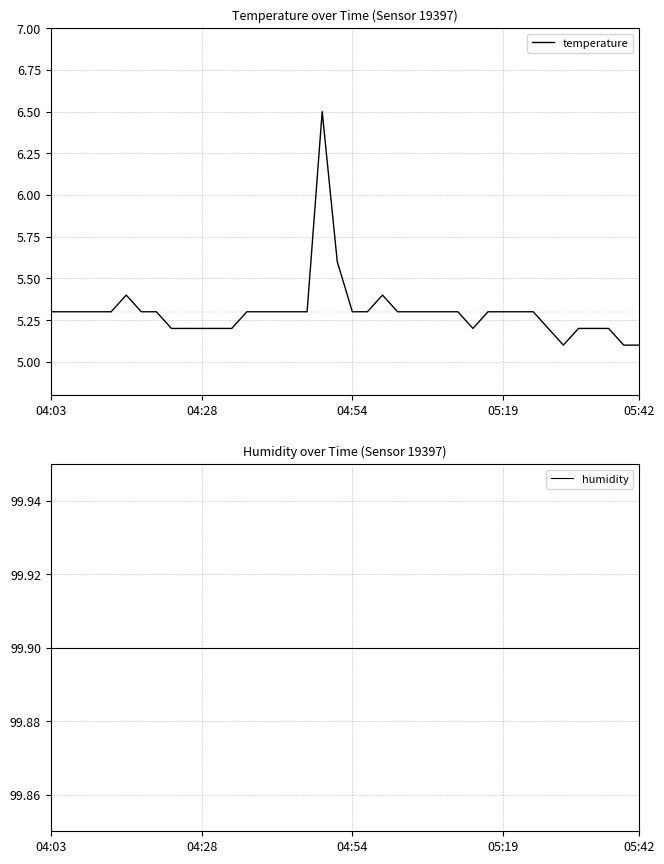

What is the sum of all humidity values?

3996.0